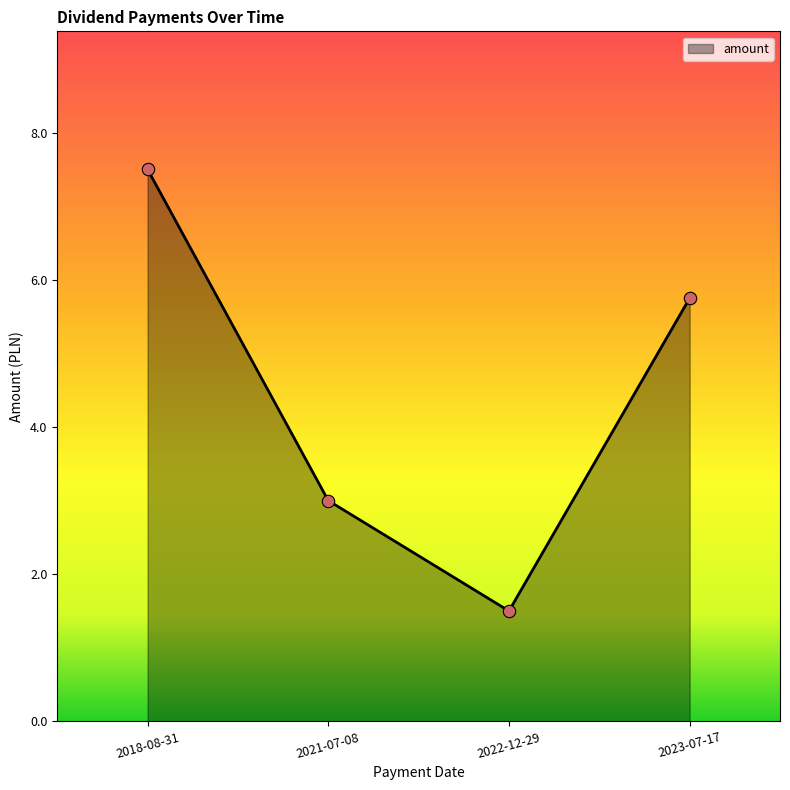

Between 2021-07-08 and 2022-12-29, which is larger?

2021-07-08